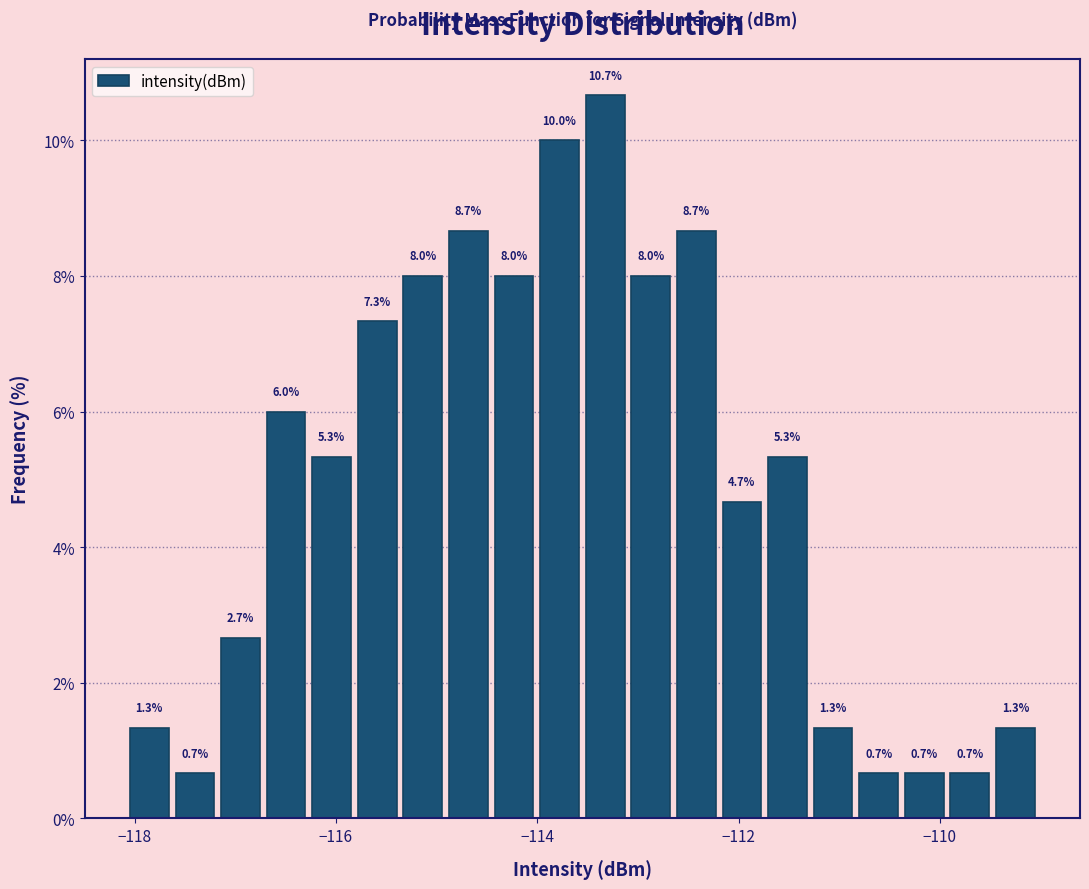

Around what value on the x-axis is the tallest bar? Give the approximate position of its centre, as read against the axis.

-113.4